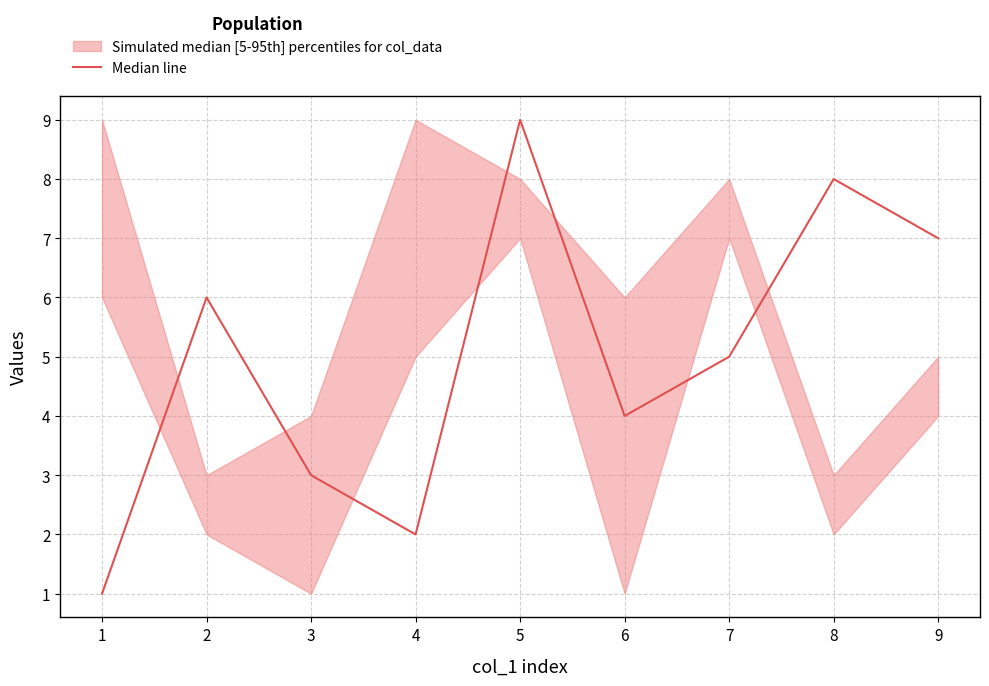

What is the difference between the maximum and minimum values?

8